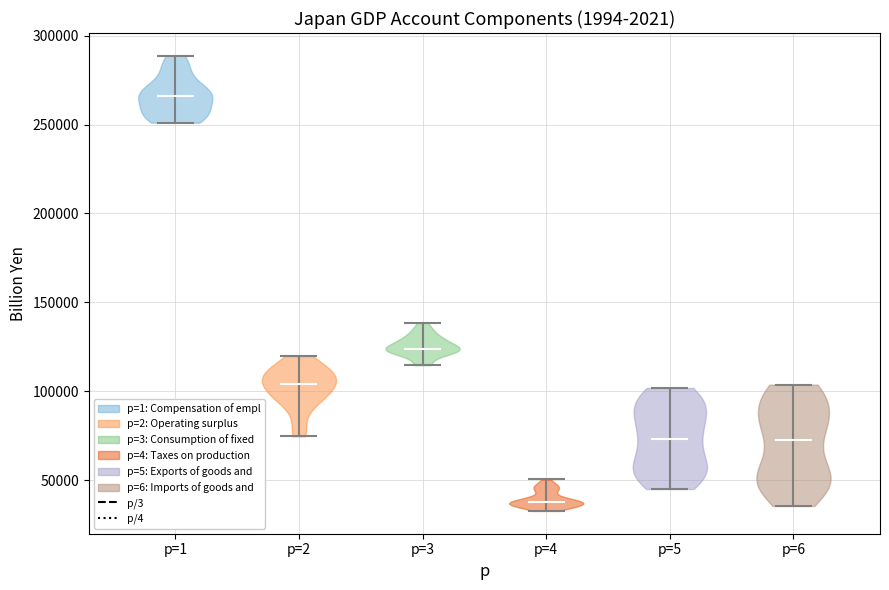

Reading left to right, read every violin against the y-axis: where its median line is, and the lowest and highest points it reaches. The values are not printed on the chart, so give them approximately, as read against the axis.

p=1: median line 265000, lowest point 250000, highest point 290000
p=2: median line 105000, lowest point 75000, highest point 120000
p=3: median line 125000, lowest point 115000, highest point 140000
p=4: median line 40000, lowest point 35000, highest point 50000
p=5: median line 75000, lowest point 45000, highest point 100000
p=6: median line 75000, lowest point 35000, highest point 105000